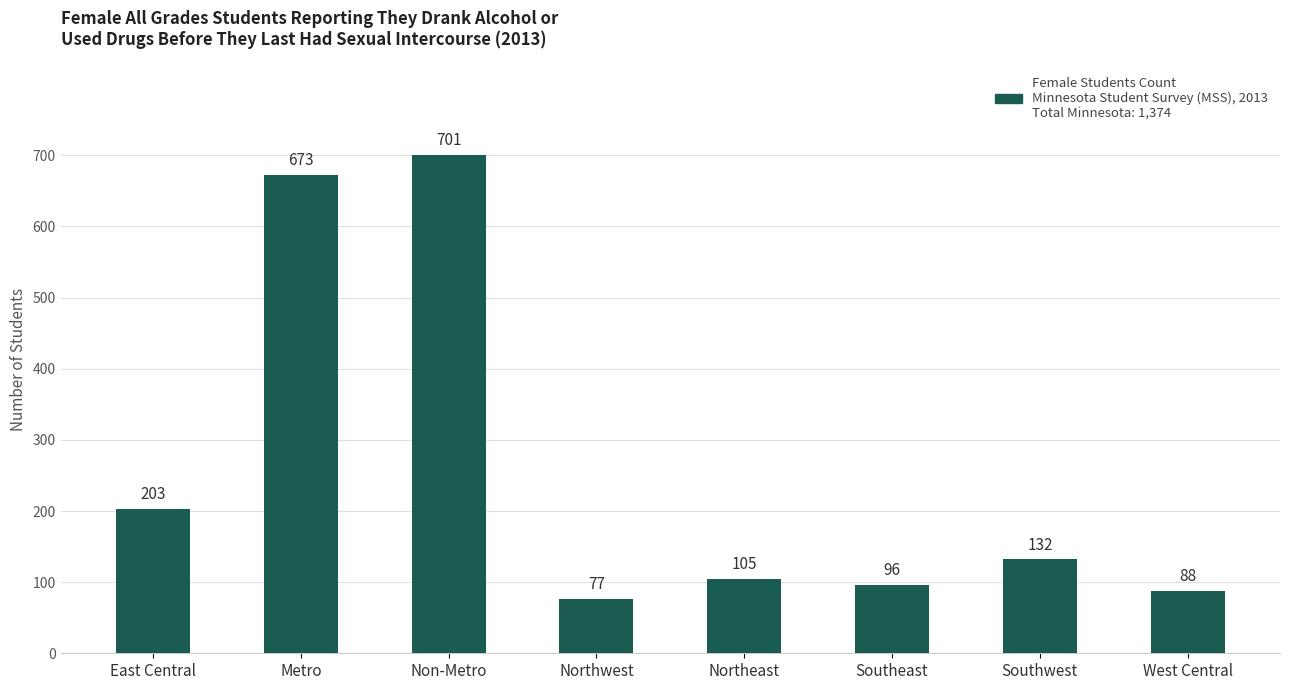

List the labels in order of value, largest first.

Non-Metro, Metro, East Central, Southwest, Northeast, Southeast, West Central, Northwest